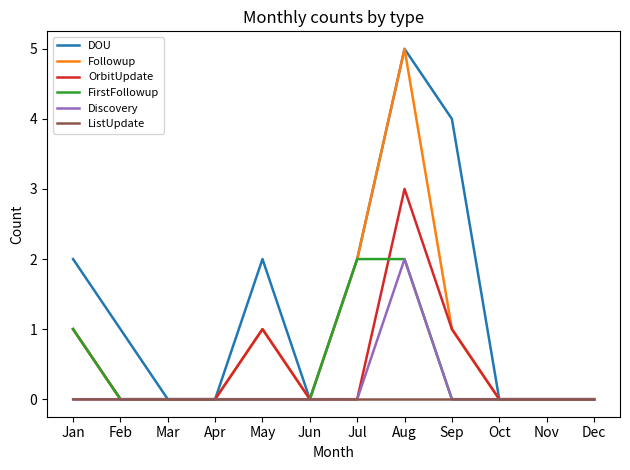

Is this an area chart (filled region under the line)?

No